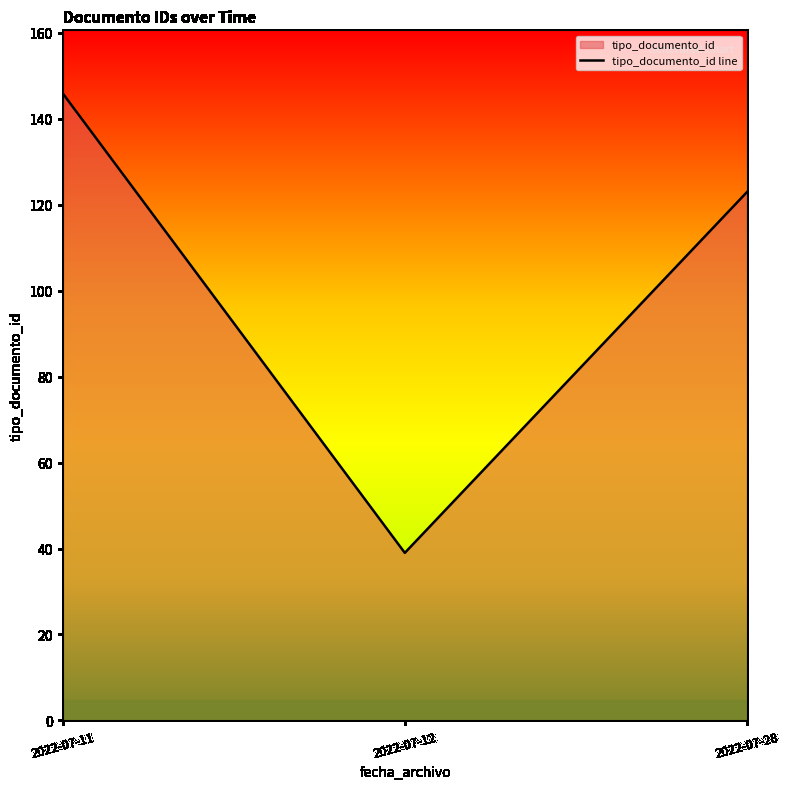

Reading right to left, extract all data points from this chart.

2022-07-28=123	2022-07-12=39	2022-07-11=146